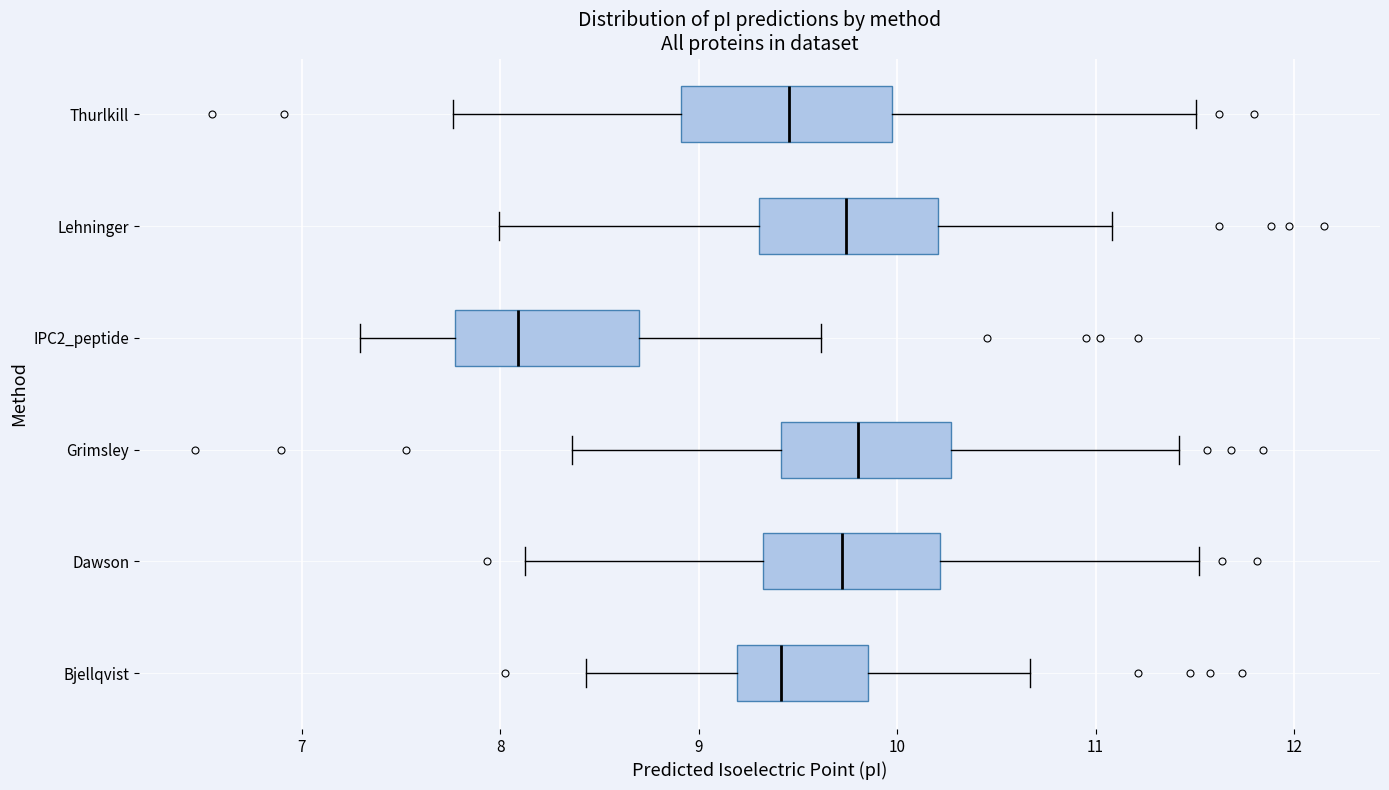

Reading bottom to top, transcribe this box plot: for each box, give where its median line is, the range the box spans, and where its two whiskers end, as read against the x-axis. The values are not printed on the chart, so give them approximately, as read against the axis.

Bjellqvist: median 9.4, box 9.2 to 9.9, whiskers 8.4 to 10.7
Dawson: median 9.7, box 9.3 to 10.2, whiskers 8.1 to 11.5
Grimsley: median 9.8, box 9.4 to 10.3, whiskers 8.4 to 11.4
IPC2_peptide: median 8.1, box 7.8 to 8.7, whiskers 7.3 to 9.6
Lehninger: median 9.7, box 9.3 to 10.2, whiskers 8.0 to 11.1
Thurlkill: median 9.5, box 8.9 to 10.0, whiskers 7.8 to 11.5